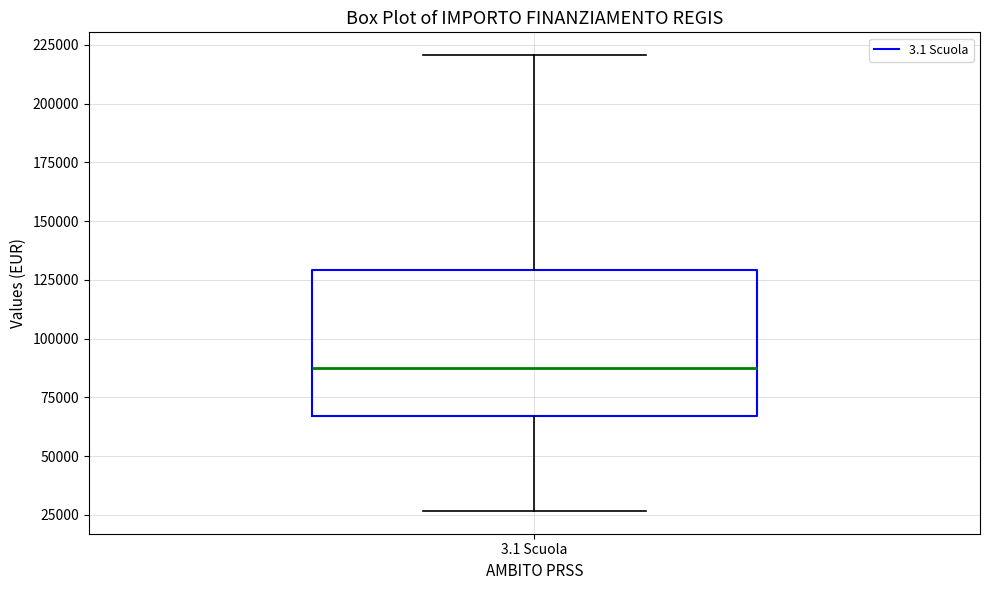

Read this box plot against the y-axis: the position of the median line, the range covered by the box, and the ends of both whiskers. The values are not printed on the chart, so give them approximately, as read against the axis.

median 85000, box 65000 to 130000, whiskers 25000 to 220000